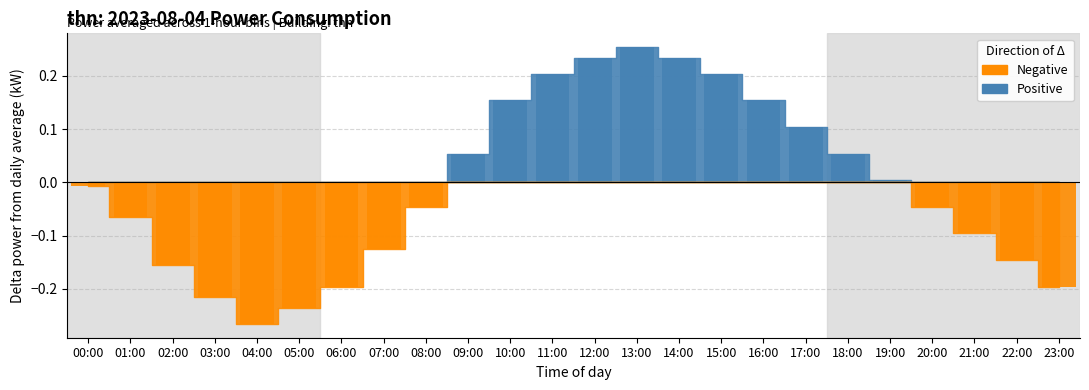

Are the bars horizontal?

No